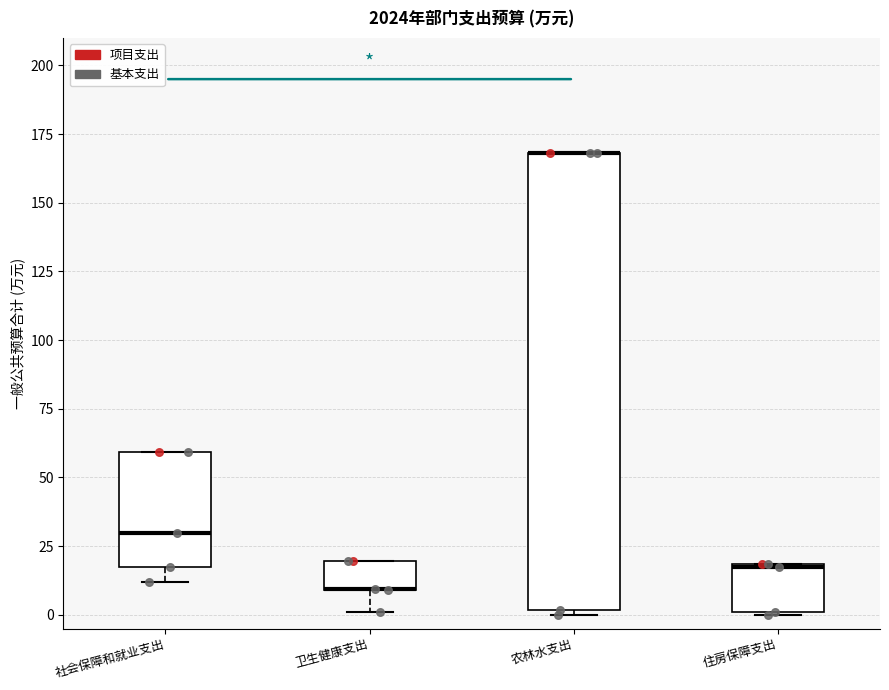

Where is the upper edge of the box for 住房保障支出 on the y-axis? The values are not printed on the chart, so give them approximately, as read against the axis.

20